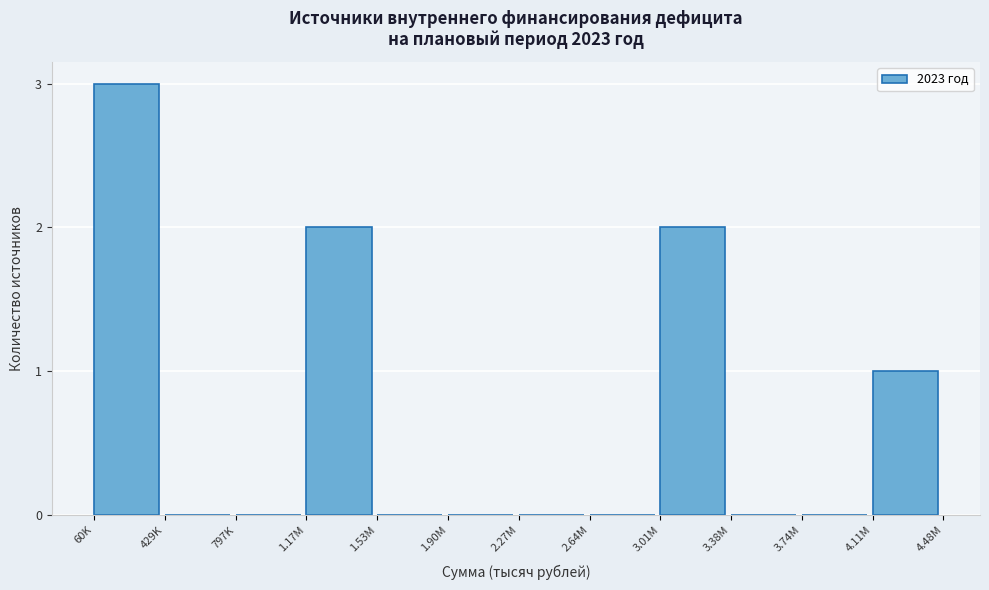

Reading left to right, transcribe all the data shown in this chart.

60K=3	429K=0	797K=0	1.17M=2	1.53M=0	1.90M=0	2.27M=0	2.64M=0	3.01M=2	3.38M=0	3.74M=0	4.11M=1